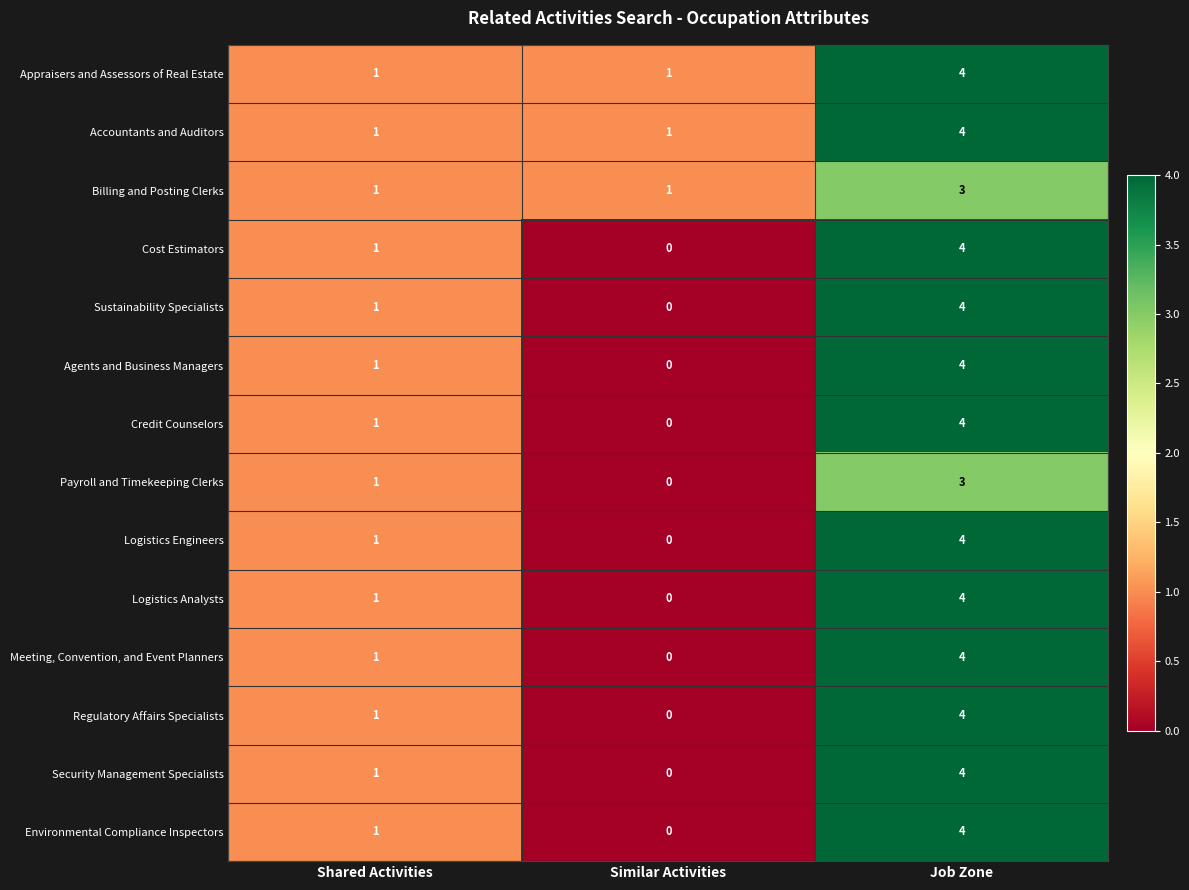

True or false: Environmental Compliance Inspectors has a value of 0 at Similar Activities.

True